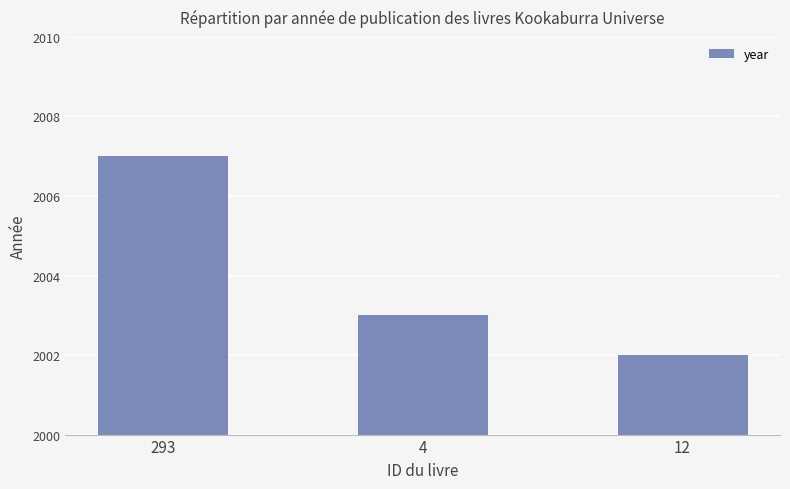

How many series are shown in this chart?

1